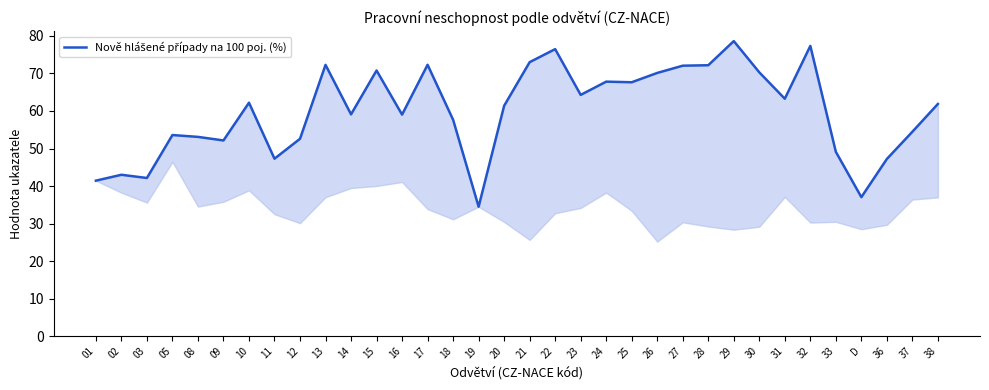

Does the chart display data point markers on the line(s)?

No